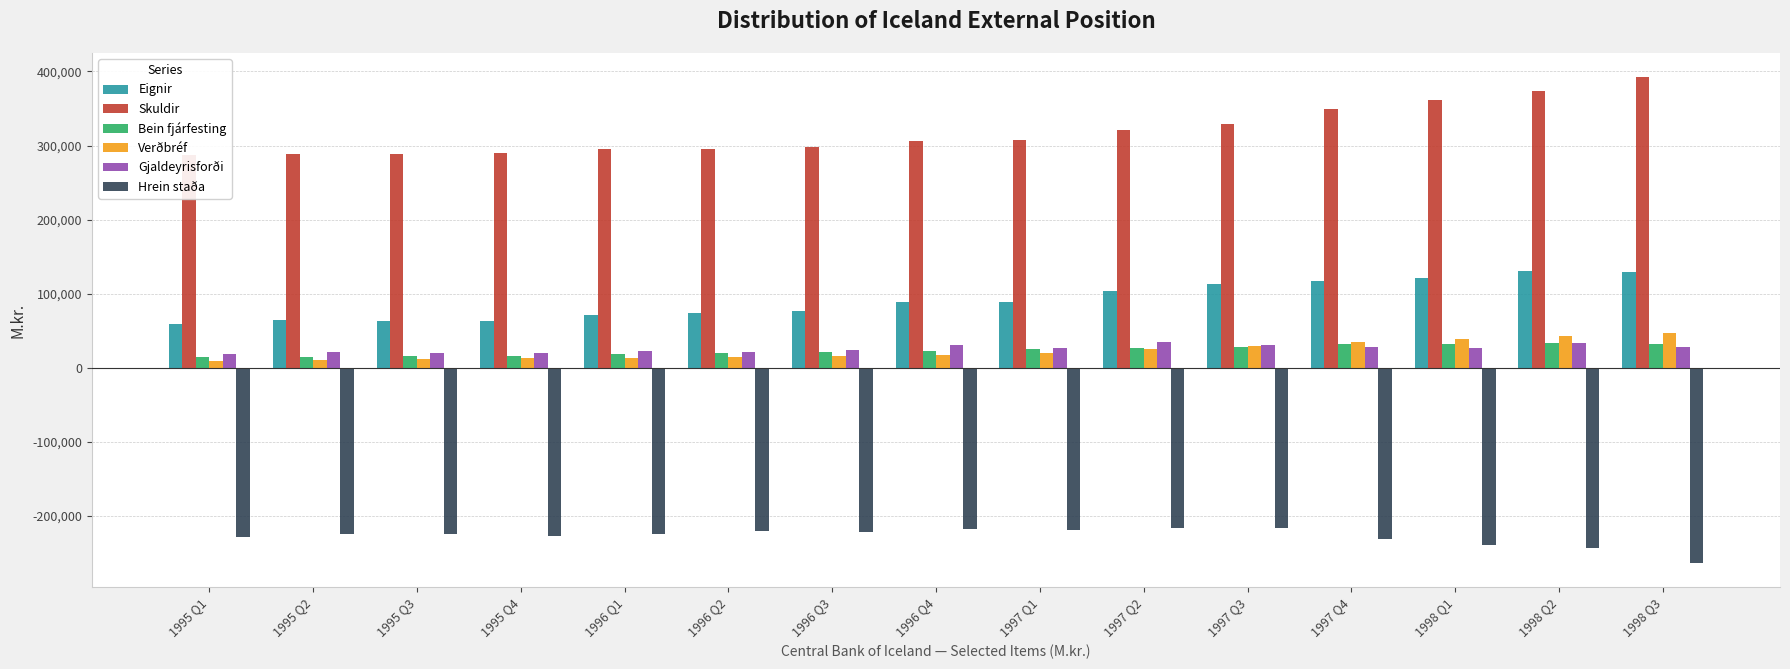

What is the sum of all Verðbréf values?

344494